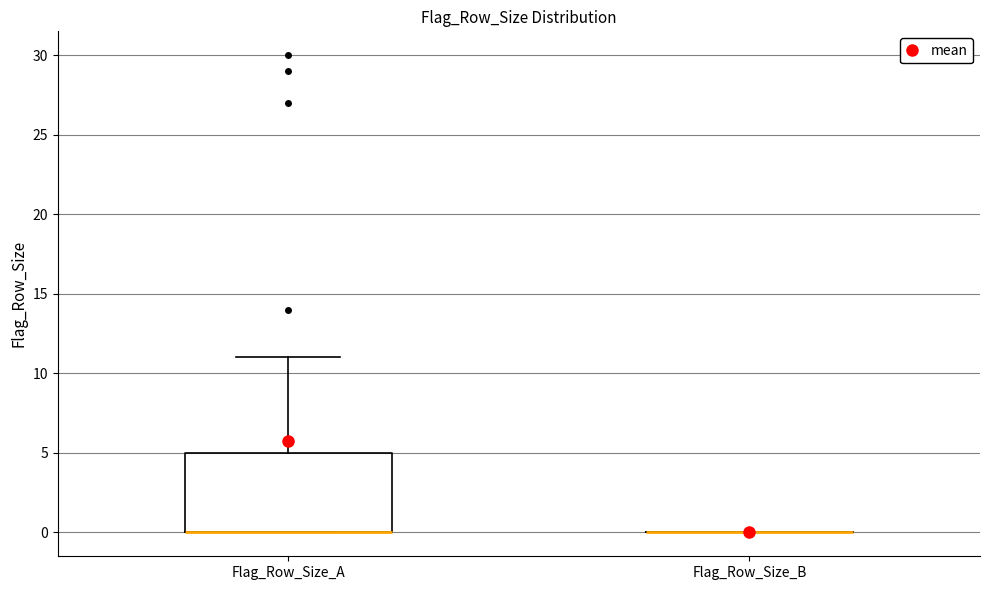

Reading left to right, read every box against the y-axis: the position of its median line, the range the box covers, and the ends of its whiskers. The values are not printed on the chart, so give them approximately, as read against the axis.

Flag_Row_Size_A: median 0 (drawn on the box's lower edge), box 0 to 5, whiskers 0 to 11
Flag_Row_Size_B: box collapsed to a line at 0, whiskers 0 to 0